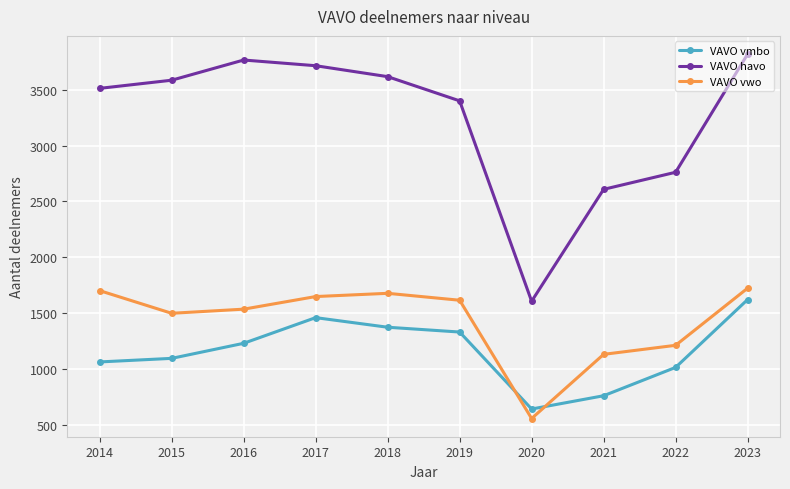

Reading left to right, list all the values displayed in this chart.

VAVO vmbo: 2014=1062	2015=1094	2016=1229	2017=1459	2018=1373	2019=1330	2020=640	2021=759	2022=1013	2023=1621
VAVO havo: 2014=3514	2015=3587	2016=3768	2017=3717	2018=3619	2019=3402	2020=1606	2021=2609	2022=2762	2023=3821
VAVO vwo: 2014=1701	2015=1498	2016=1535	2017=1648	2018=1677	2019=1615	2020=555	2021=1130	2022=1211	2023=1723